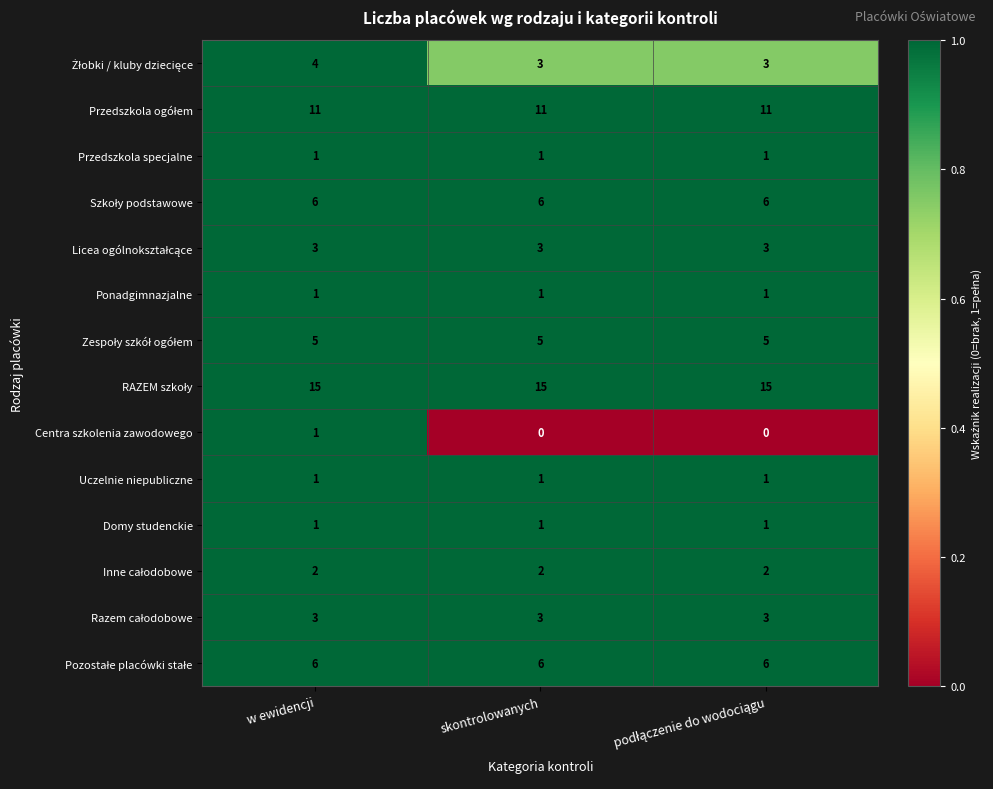

What is the difference between the highest and lowest values at skontrolowanych?

15